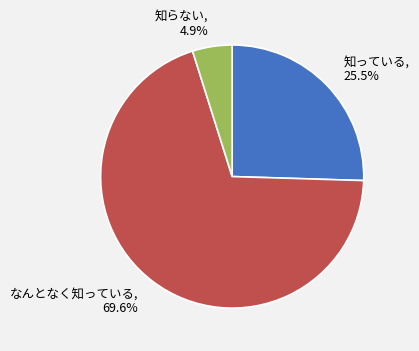

Does なんとなく知っている, 69.6% account for over 50% of the chart?

Yes